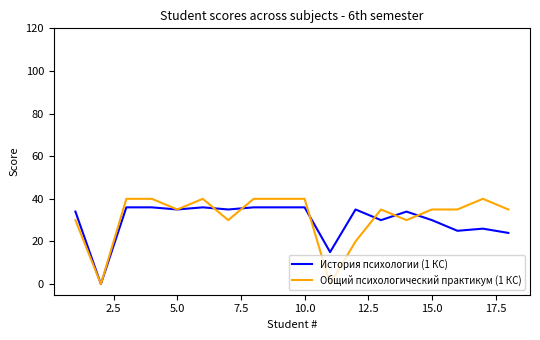

Which series has the largest range (max minus min)?

Общий психологический практикум (1 КС)